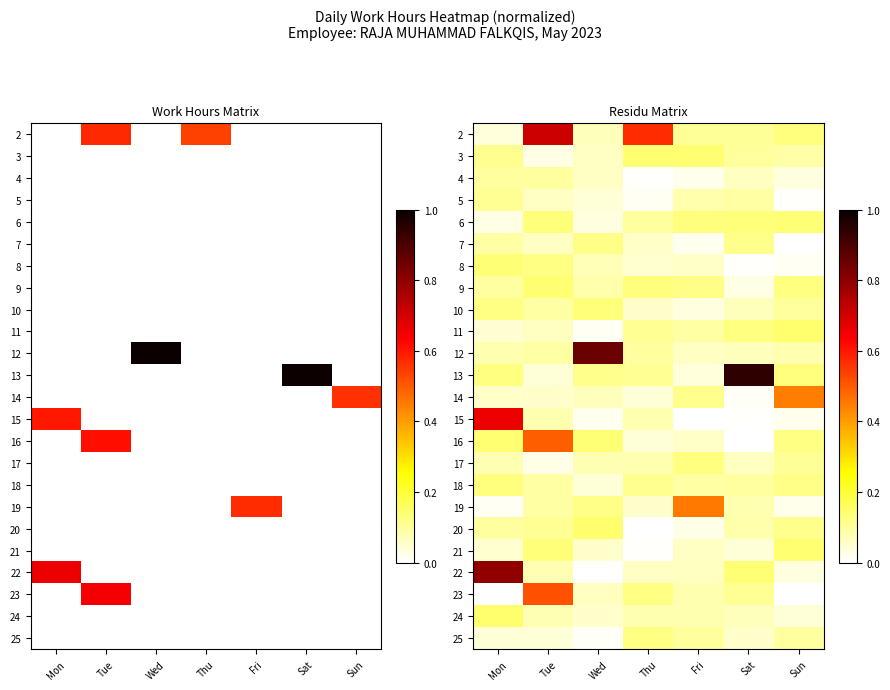

What is the approximate value of 13 at Mon?

0.1